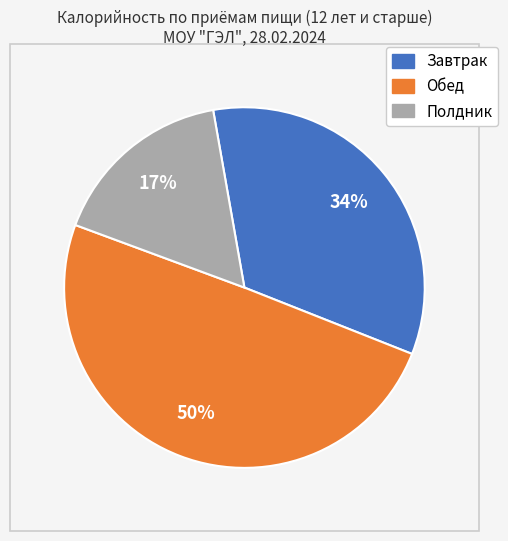

To the nearest percent, what is the difference between the largest and smallest slice percentages?

33%